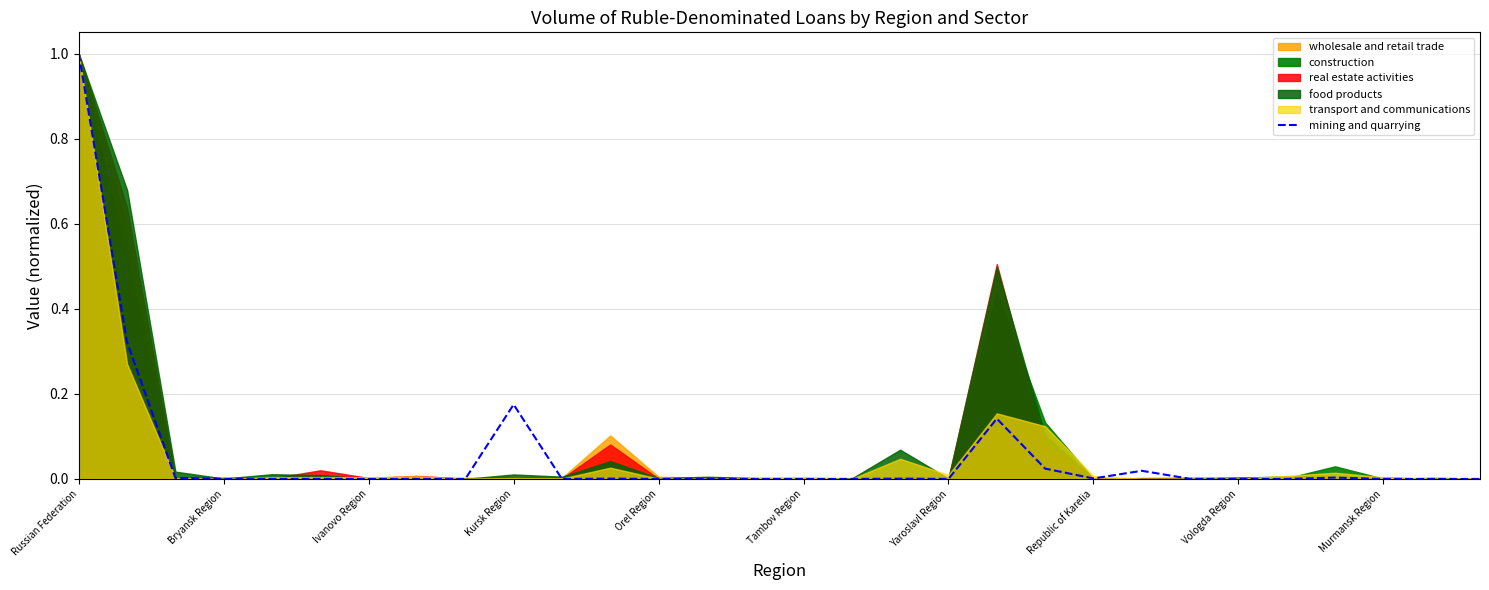

Is it true that the value at Russian Federation is 1.0?

True